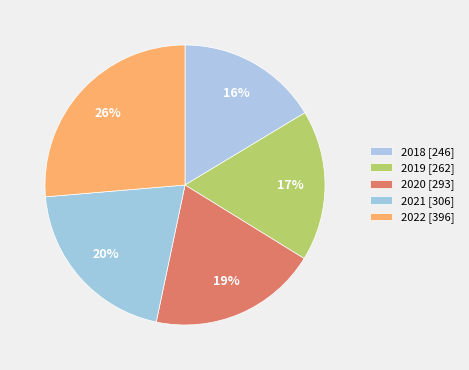

How many segments does this pie chart have?

5